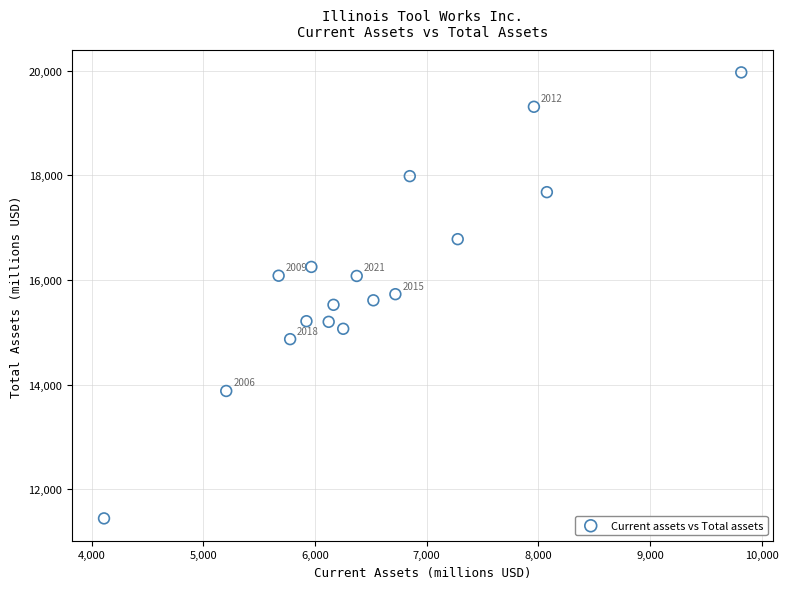

What is the range of X values (max minus min)?

5704